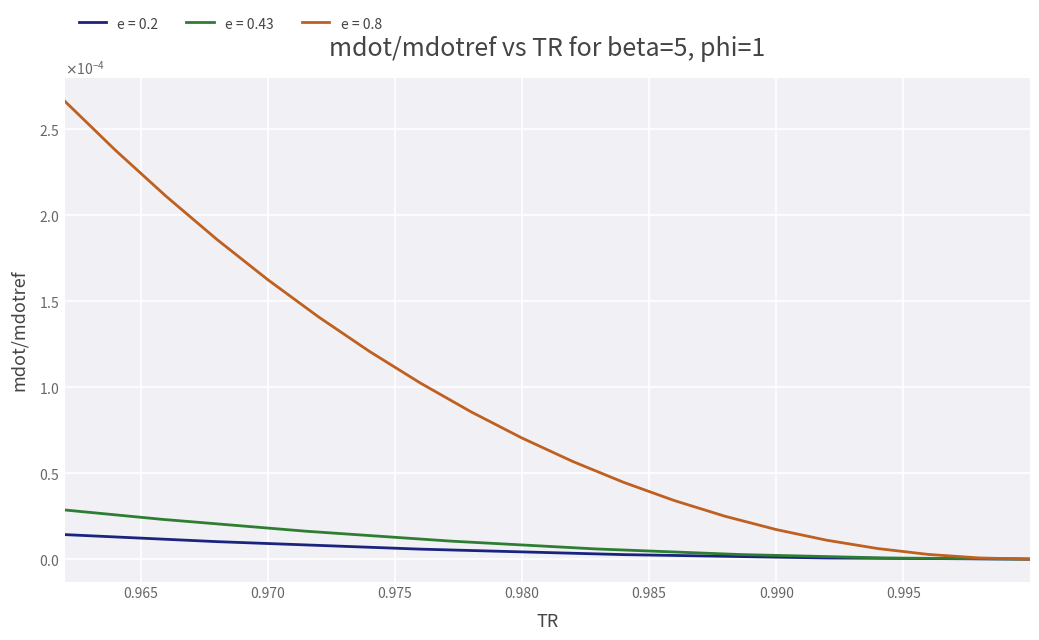

Which series has the largest total across all categories?

e = 0.8